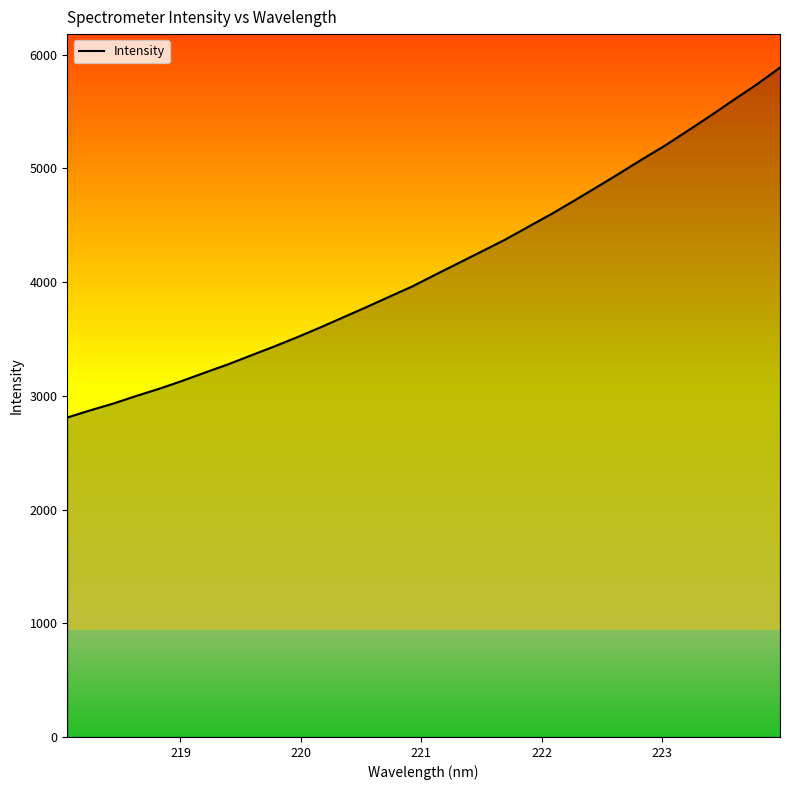

What is the minimum value shown in the chart?

2809.0